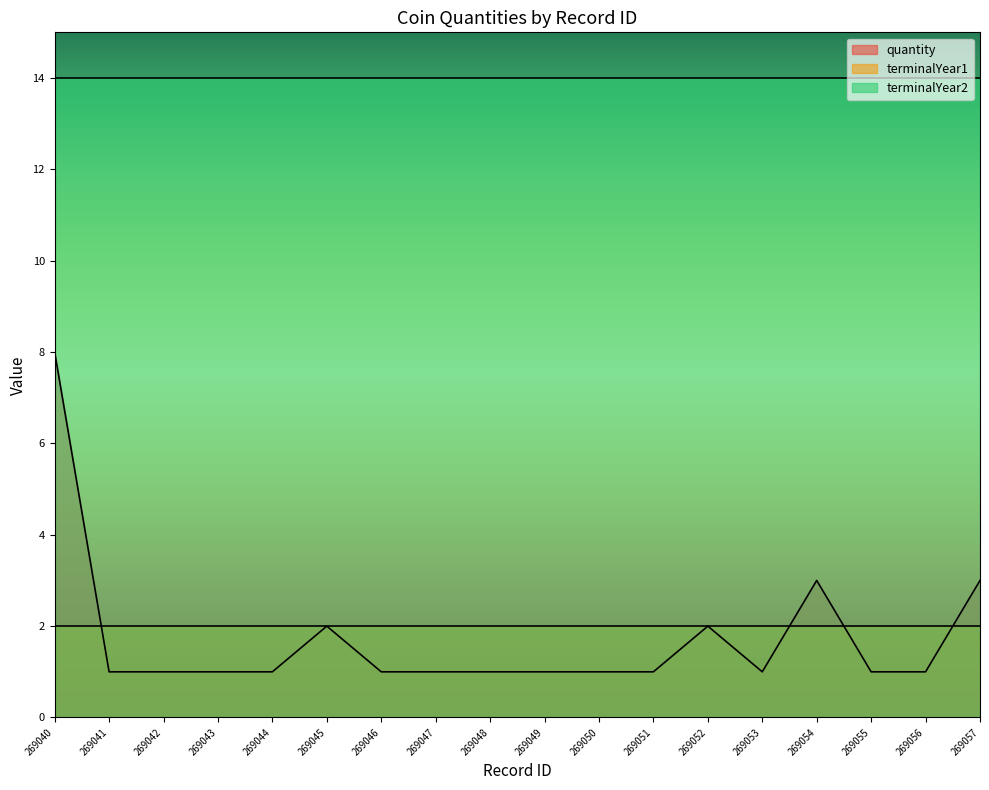

What is the highest value of the quantity series?

8